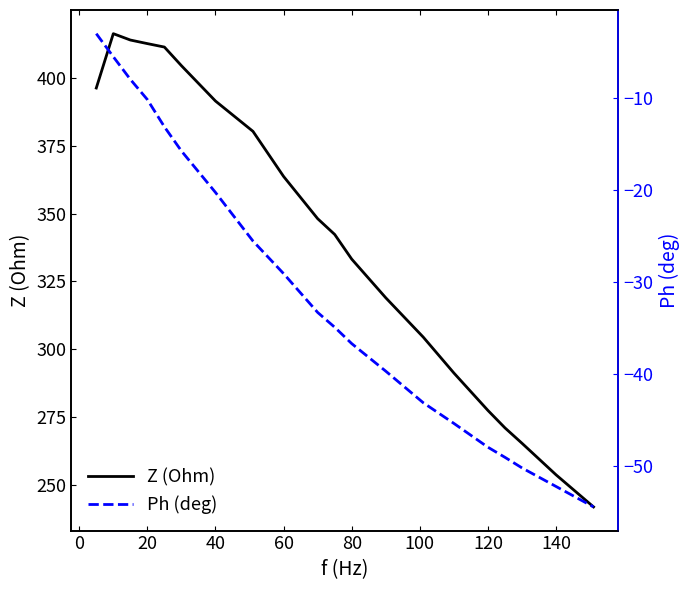

What is the difference between the second highest and second lowest values in the Ph (deg) series?

46.7